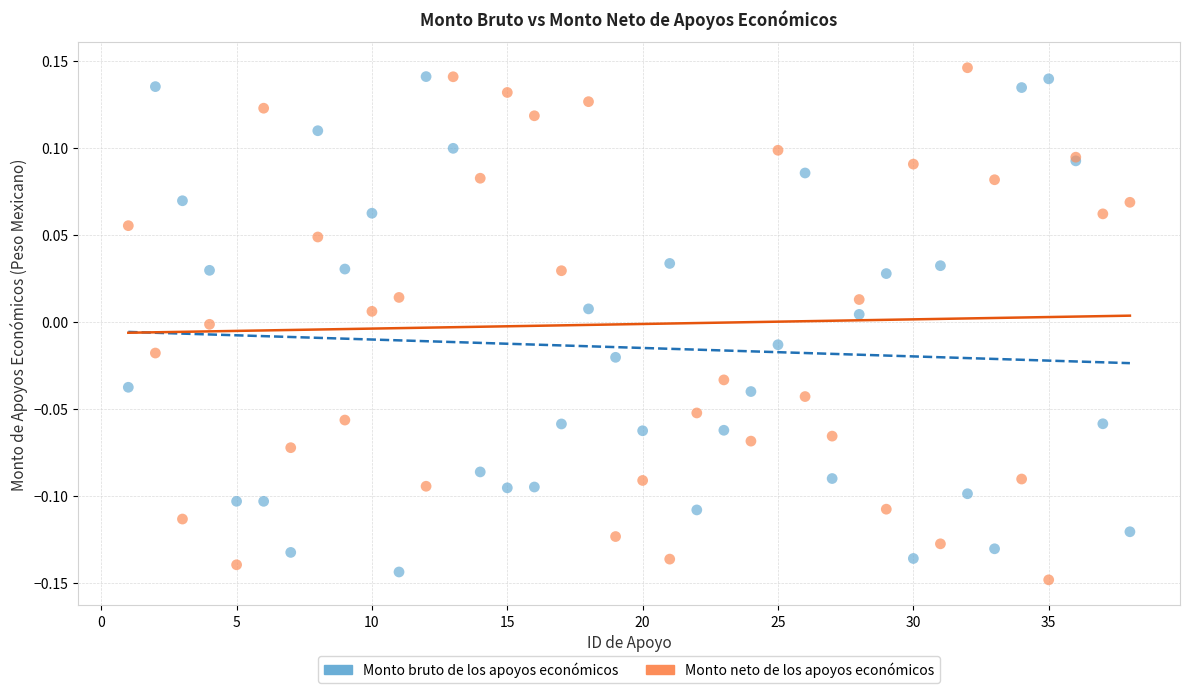

What is the X range (max minus min) for the scatter plot?

37.0